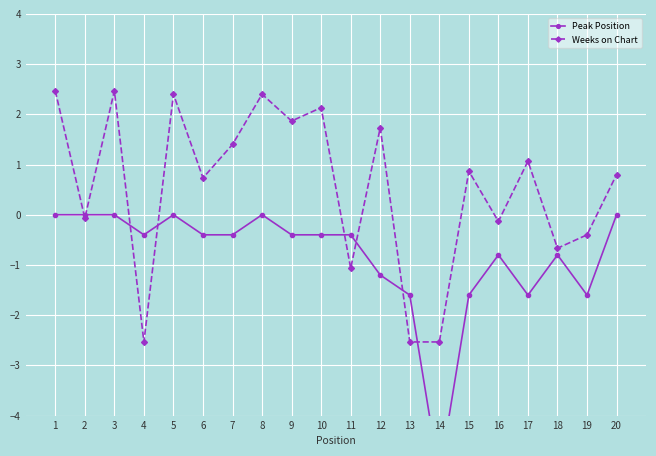

What is the spread (max minus min) of values at 20?

0.8